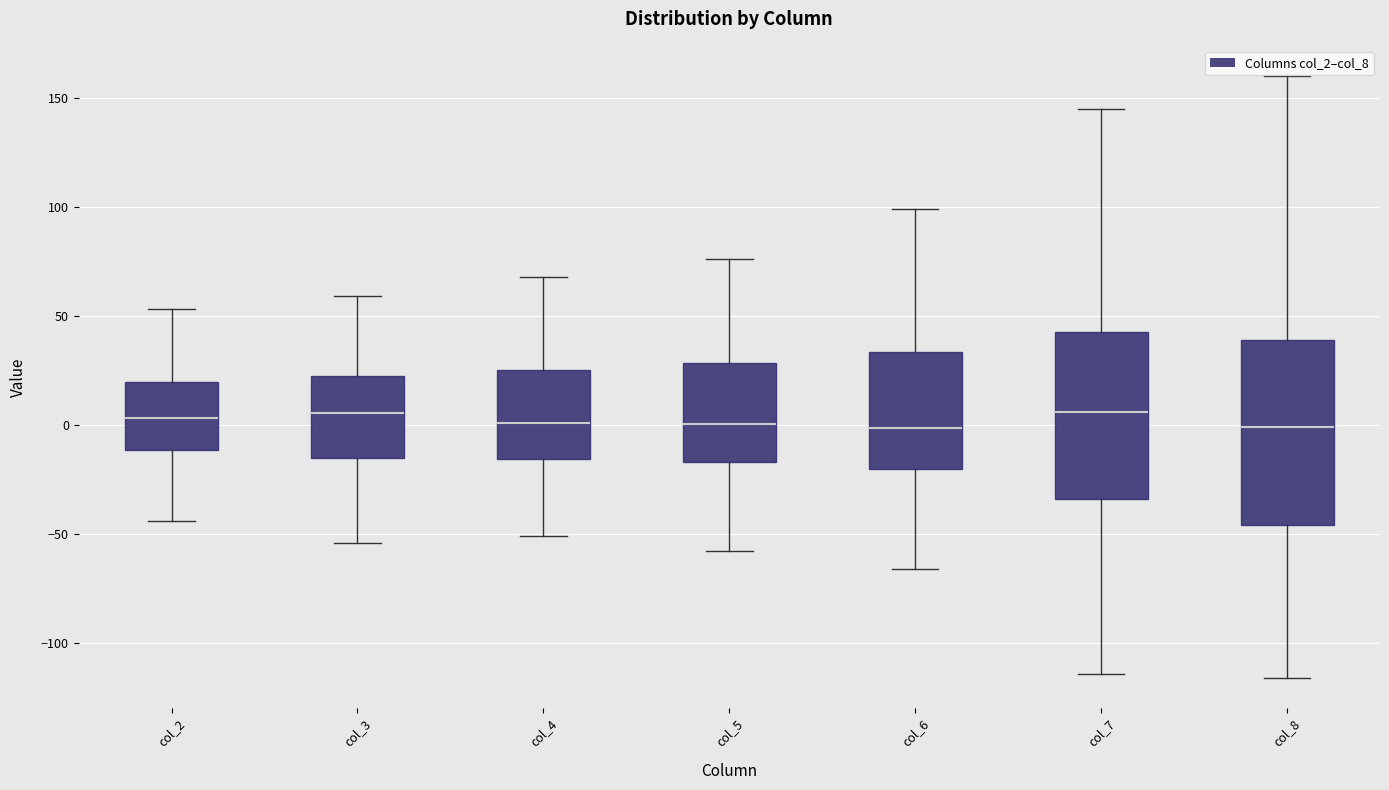

Where does the upper whisker of the box for col_2 end on the y-axis? The values are not printed on the chart, so give them approximately, as read against the axis.

55